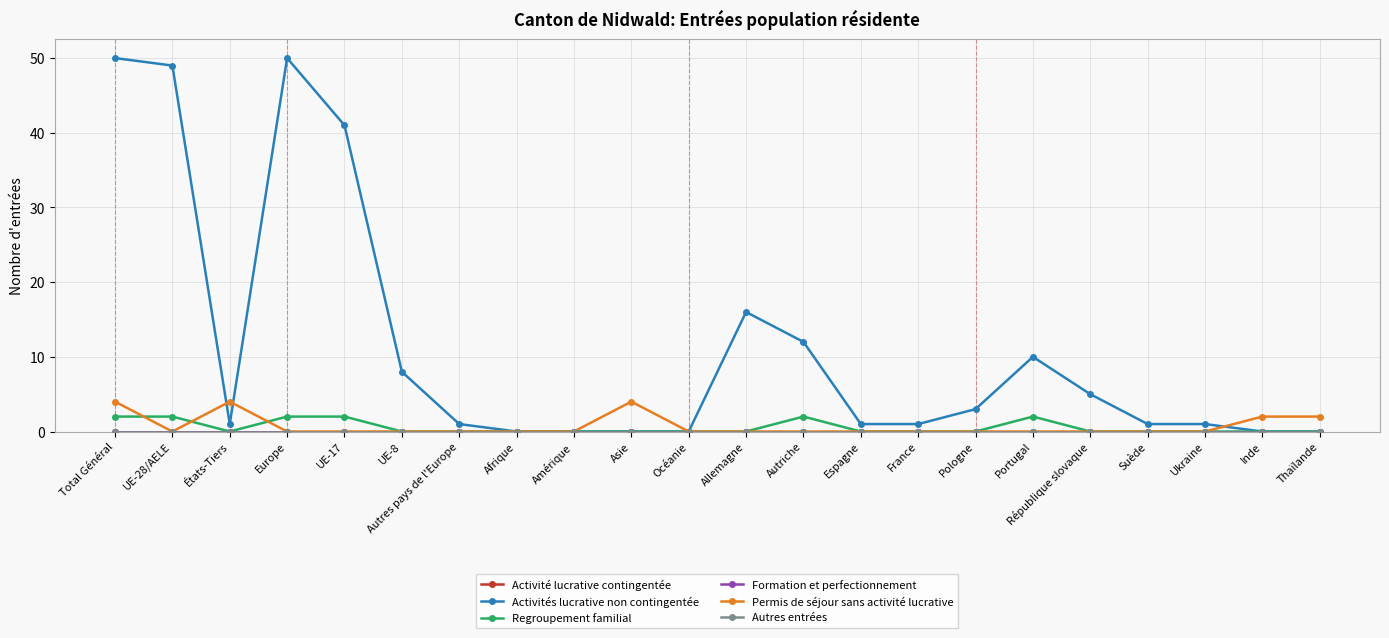

True or false: Regroupement familial and Autres entrées intersect in this chart.

False